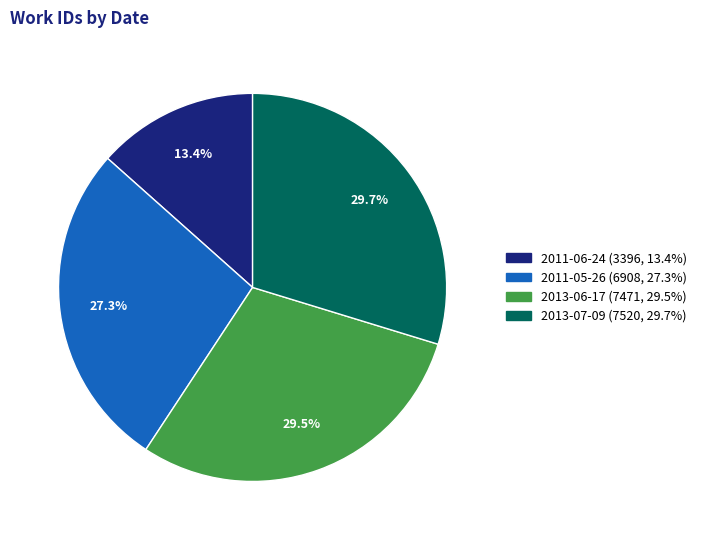

What is the smallest slice in the pie chart?

2011-06-24